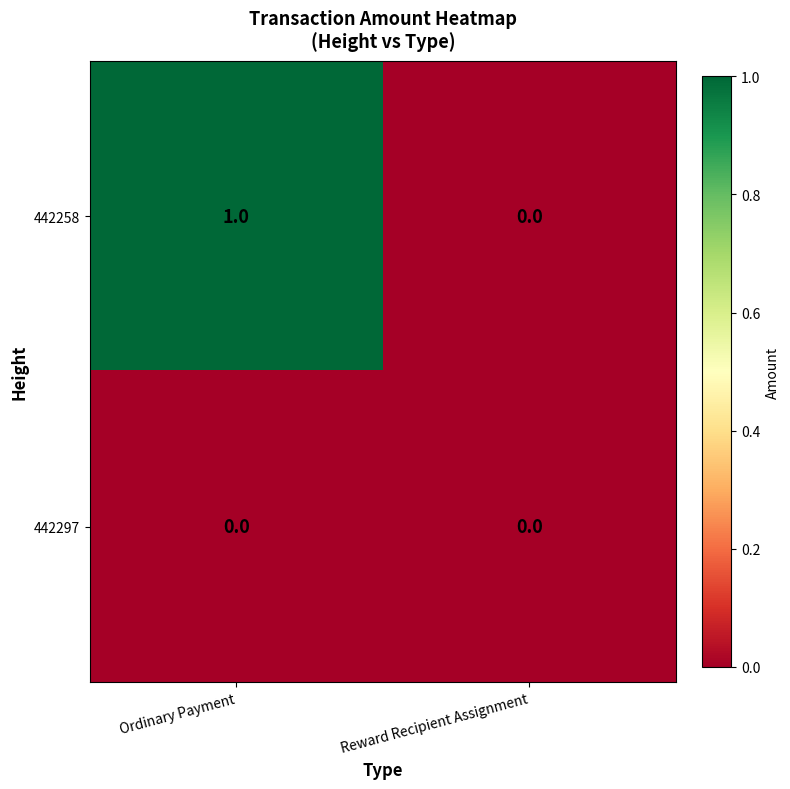

Which series changed the most between Ordinary Payment and Reward Recipient Assignment?

442258